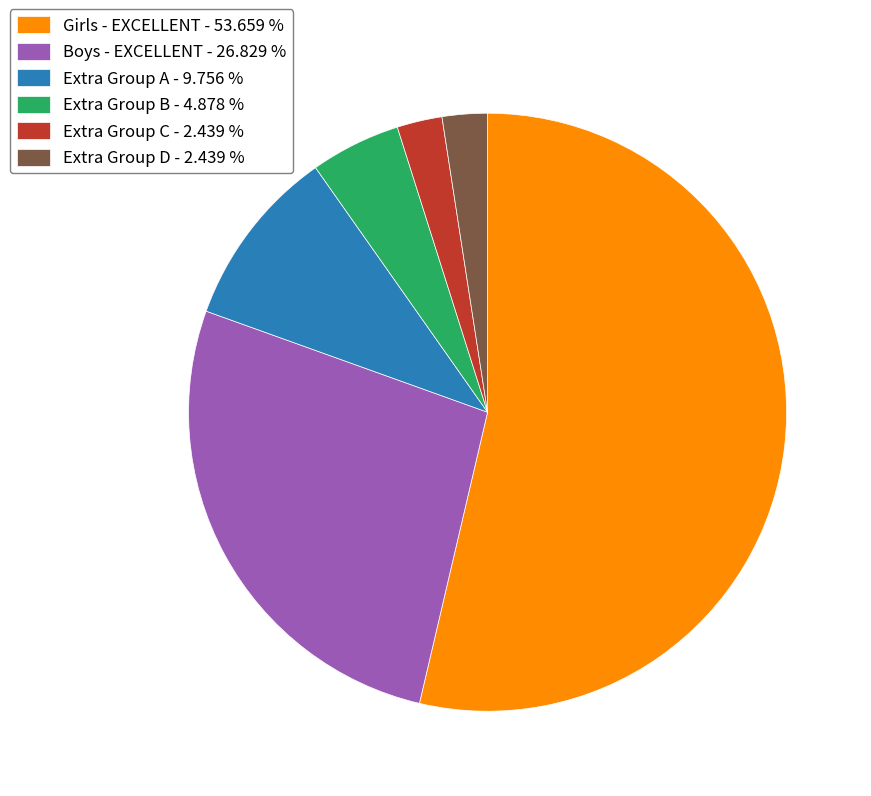

Which has a higher value, Extra Group D - 2.439 % or Girls - EXCELLENT - 53.659 %?

Girls - EXCELLENT - 53.659 %